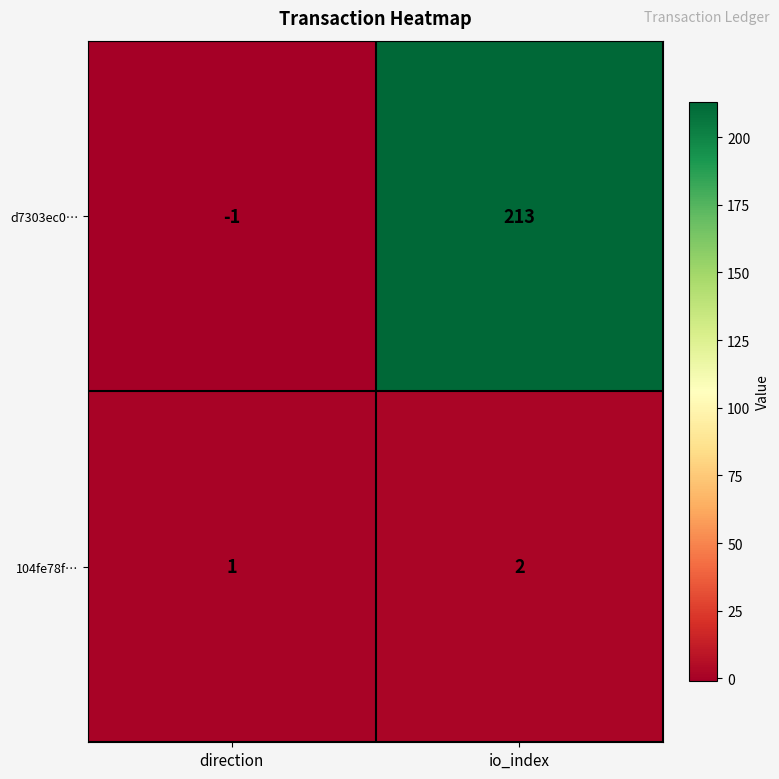

Which series has the widest spread of values?

d7303ec0…